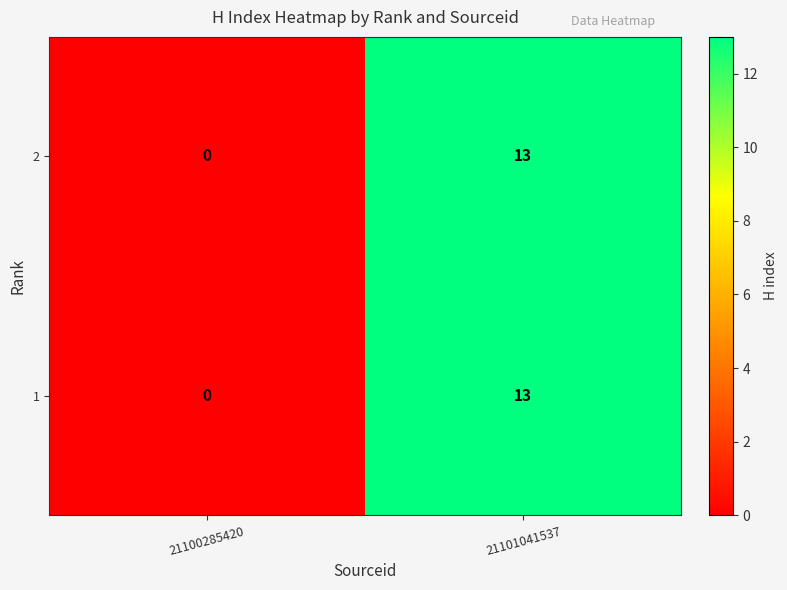

What value does the 1 series have at 21101041537, to the nearest 10?

10